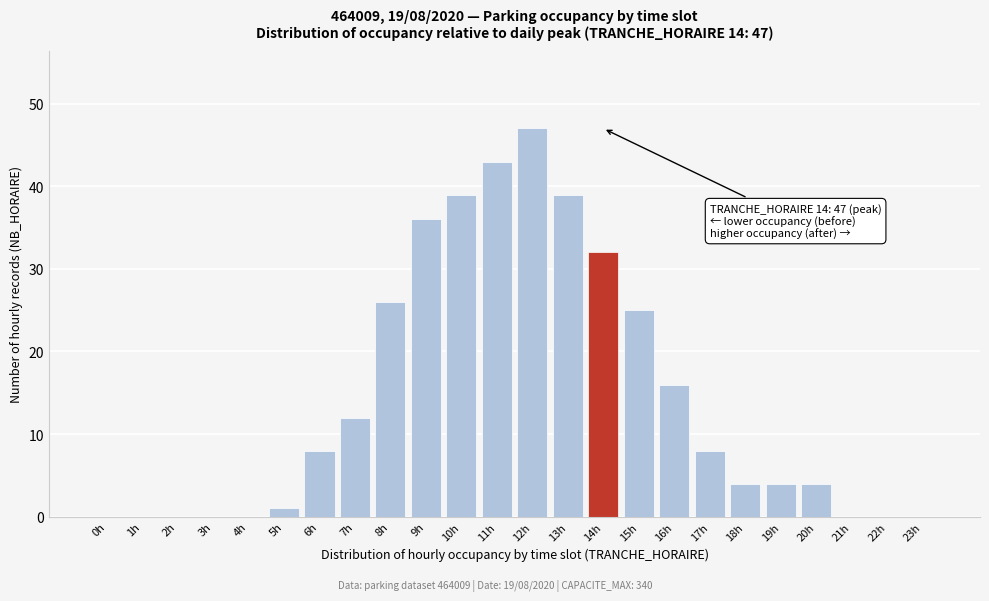

Reading right to left, transcribe all the data shown in this chart.

23h=0	22h=0	21h=0	20h=4	19h=4	18h=4	17h=8	16h=16	15h=25	14h=32	13h=39	12h=47	11h=43	10h=39	9h=36	8h=26	7h=12	6h=8	5h=1	4h=0	3h=0	2h=0	1h=0	0h=0